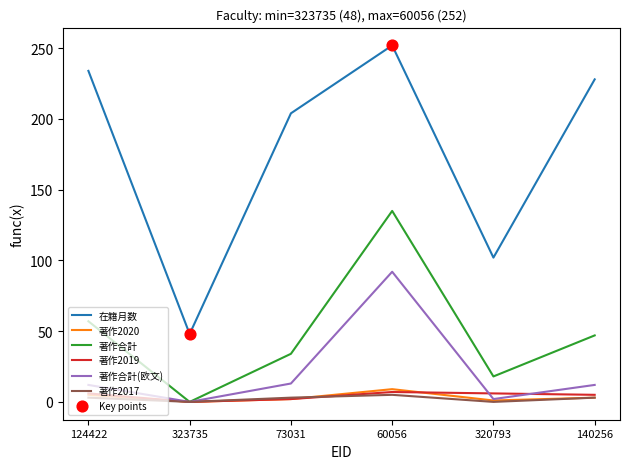

At how many categories does at least one series exceed 131?

4